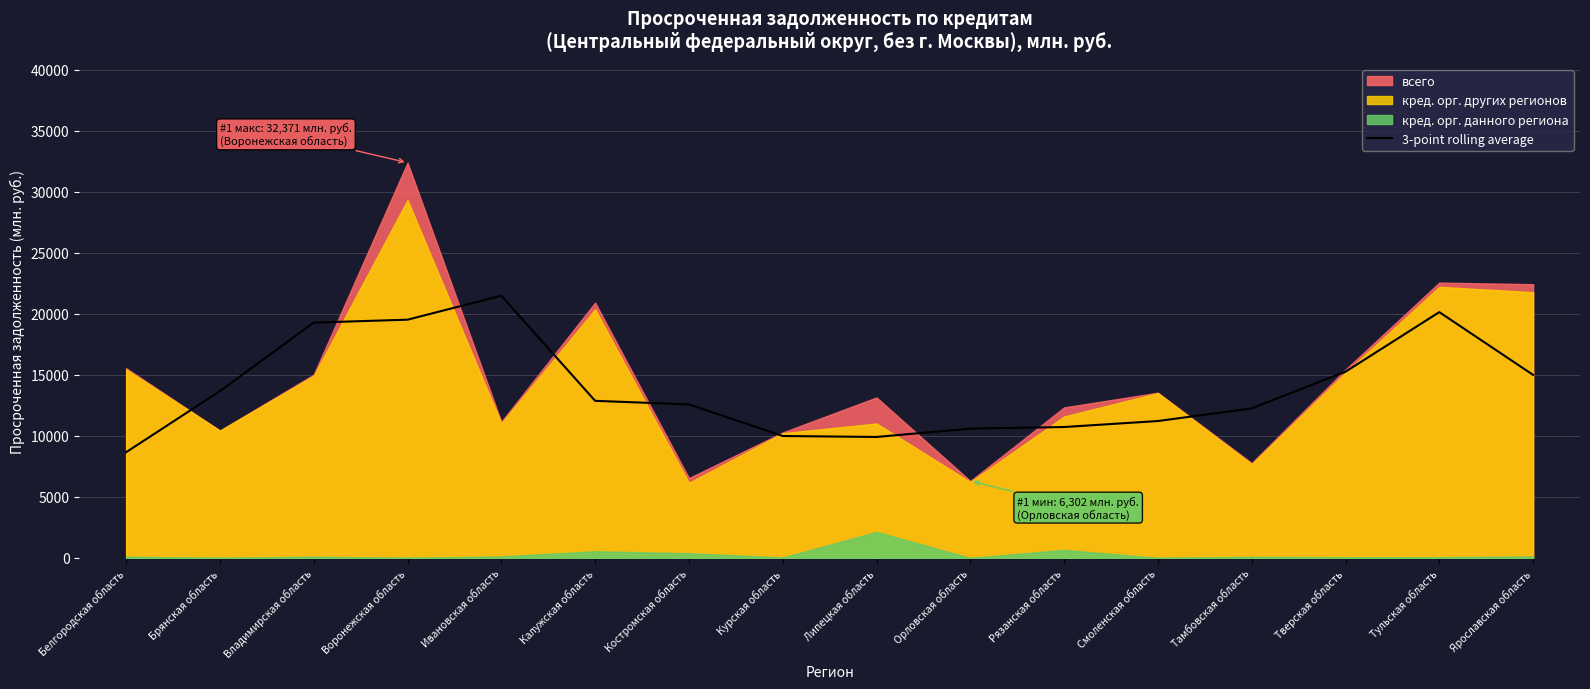

Is it true that the value at Орловская область is 2819.4?

False